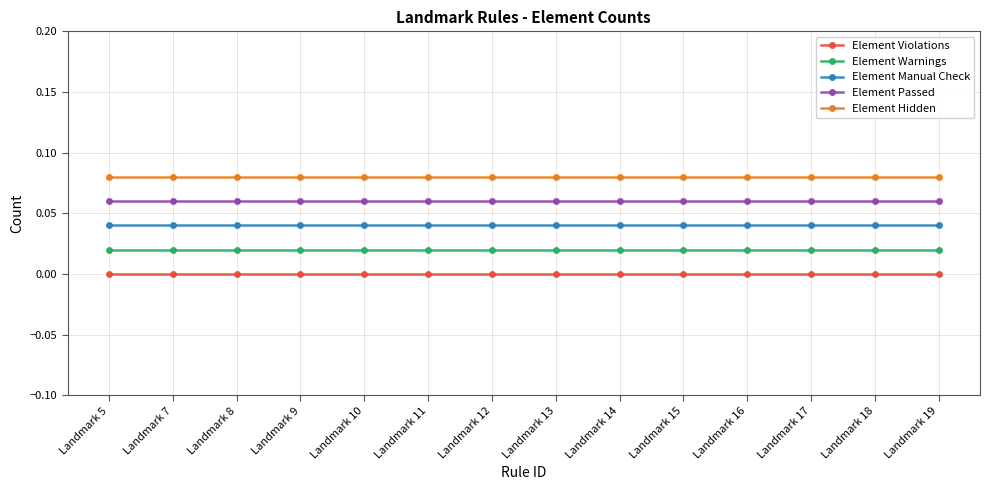

True or false: Element Manual Check and Element Hidden intersect in this chart.

False